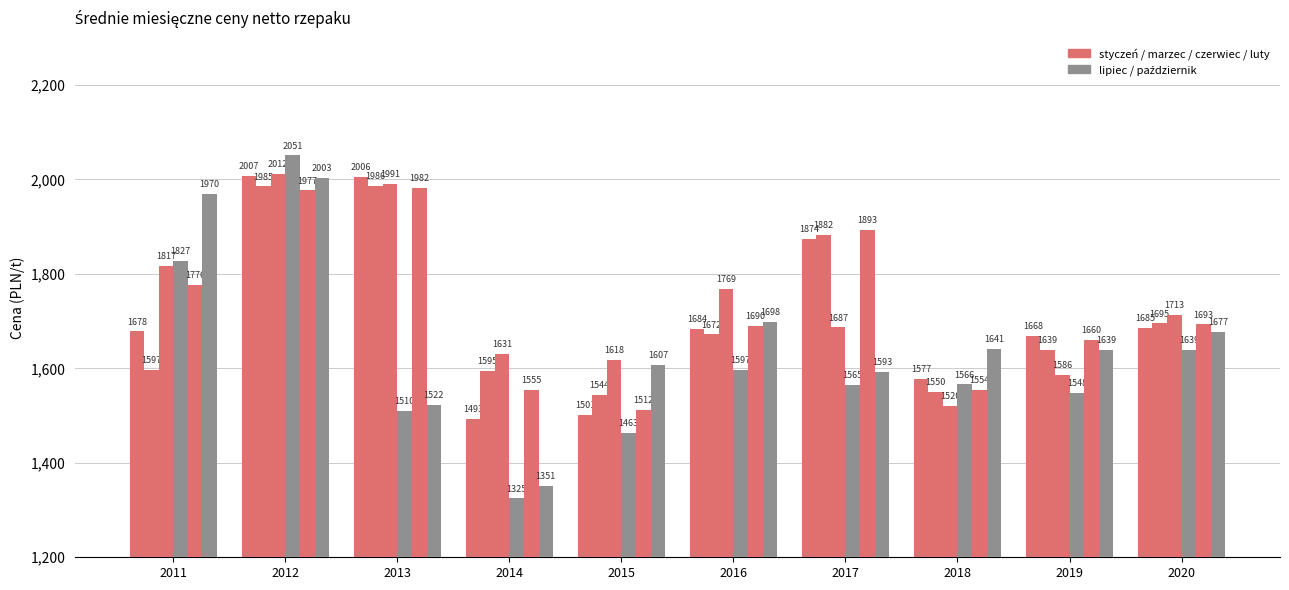

Reading right to left, list all the values displayed in this chart.

styczeń: 2020=1685	2019=1668	2018=1577	2017=1874	2016=1684	2015=1501	2014=1493	2013=2006	2012=2007	2011=1678
marzec: 2020=1695	2019=1639	2018=1550	2017=1882	2016=1672	2015=1544	2014=1595	2013=1986	2012=1985	2011=1597
czerwiec: 2020=1713	2019=1586	2018=1520	2017=1687	2016=1769	2015=1618	2014=1631	2013=1991	2012=2012	2011=1817
lipiec: 2020=1639	2019=1548	2018=1566	2017=1565	2016=1597	2015=1463	2014=1325	2013=1510	2012=2051	2011=1827
luty: 2020=1693	2019=1660	2018=1554	2017=1893	2016=1690	2015=1512	2014=1555	2013=1982	2012=1977	2011=1776
październik: 2020=1677	2019=1639	2018=1641	2017=1593	2016=1698	2015=1607	2014=1351	2013=1522	2012=2003	2011=1970